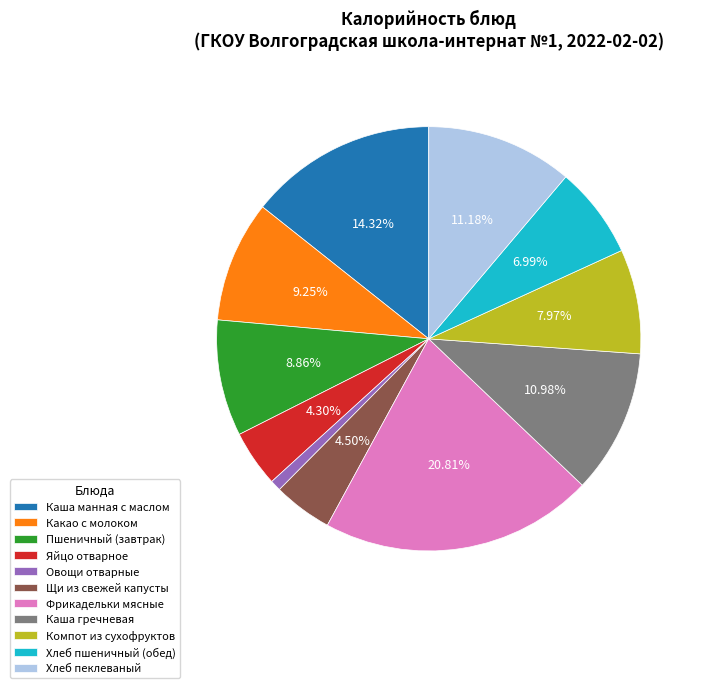

The Фрикадельки мясные slice represents 21% of the pie. True or false?

True